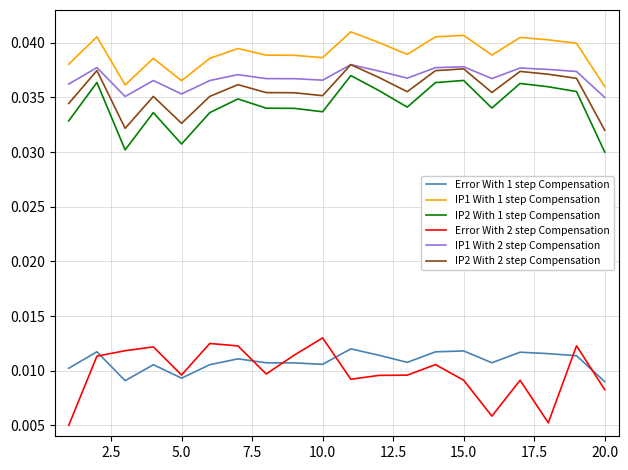

Is this an area chart (filled region under the line)?

No